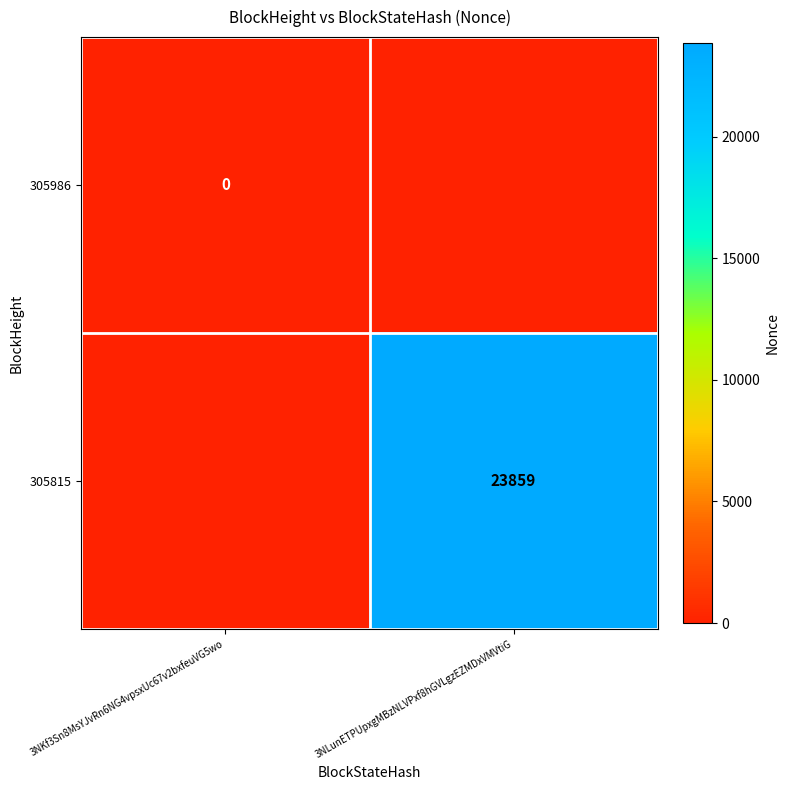

The 305815 series shows 13701 at 3NLunETPUpxgMBzNLVPxf8hGVLgzEZMDxVMVtiG. True or false?

False